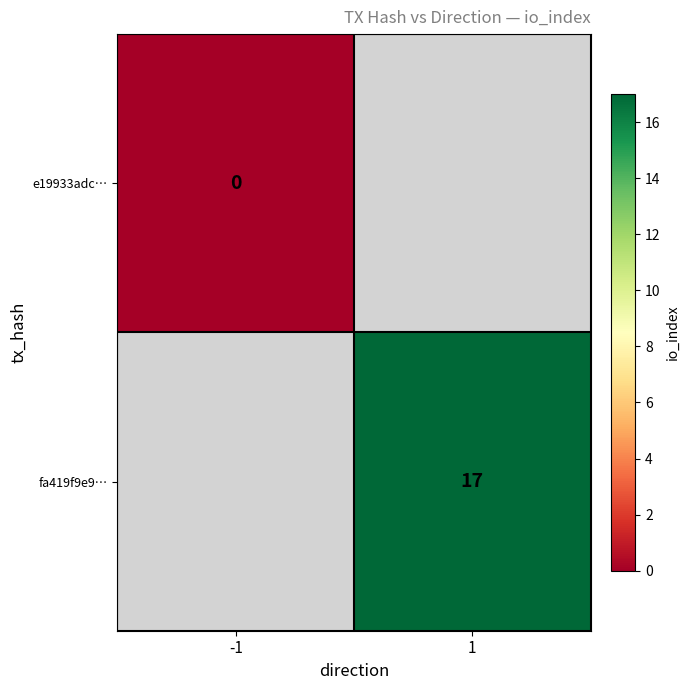

The value of fa419f9e9… at 1 is 11. True or false?

False